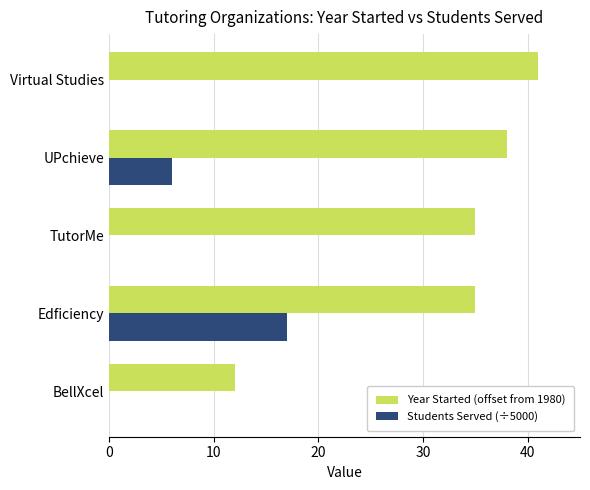

At which category is the sum across all series the highest?

Edficiency